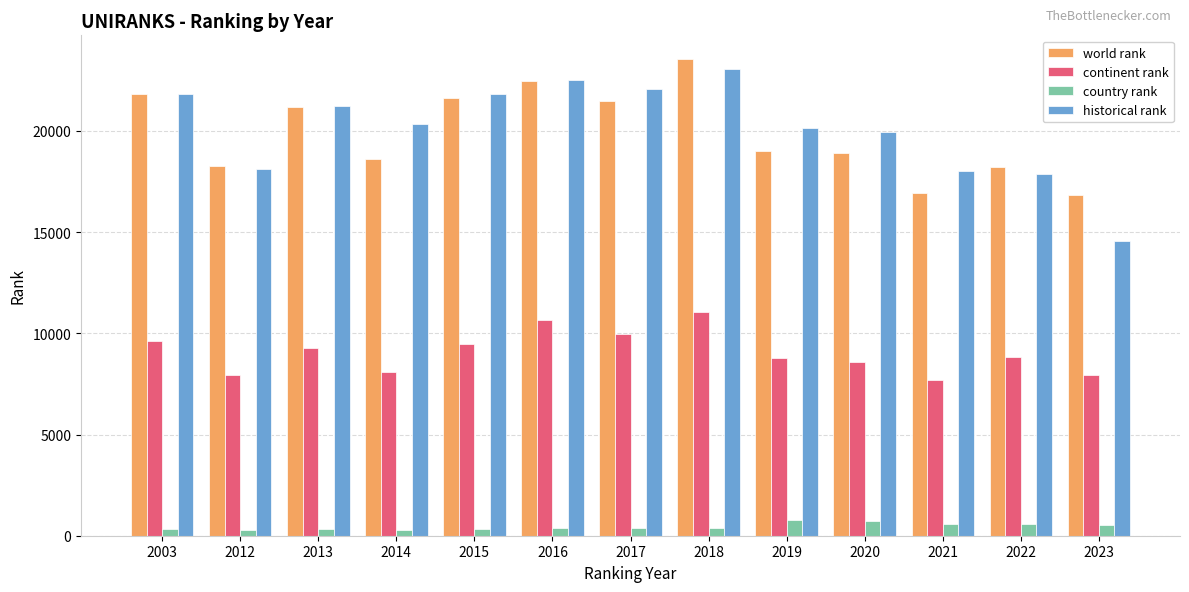

Is it true that world rank equals 6644 at 2014?

False